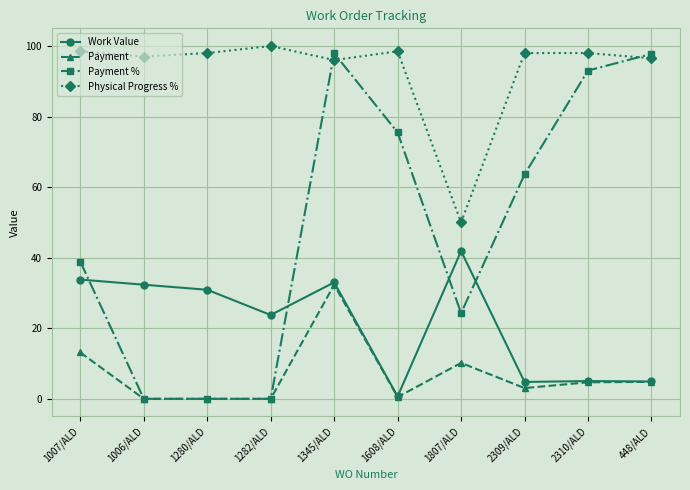

How many categories are shown in the chart?

10